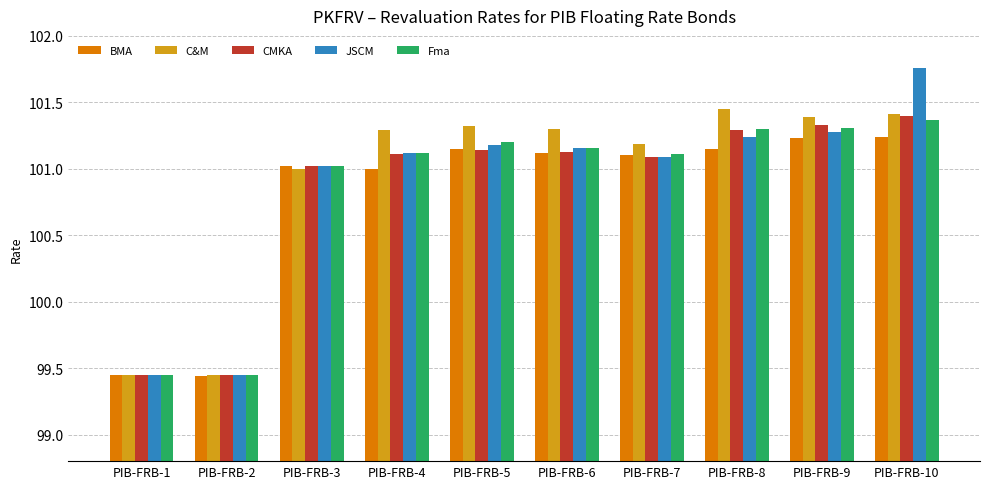

How many groups of bars are there?

10